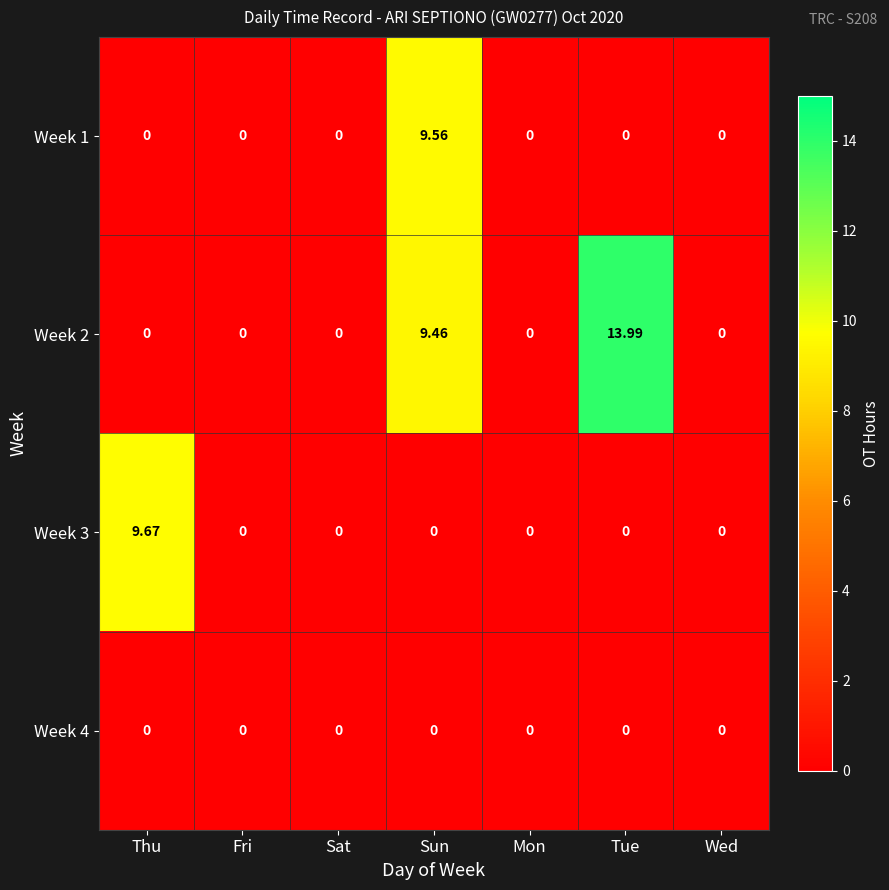

Count the number of data series in this chart.

4